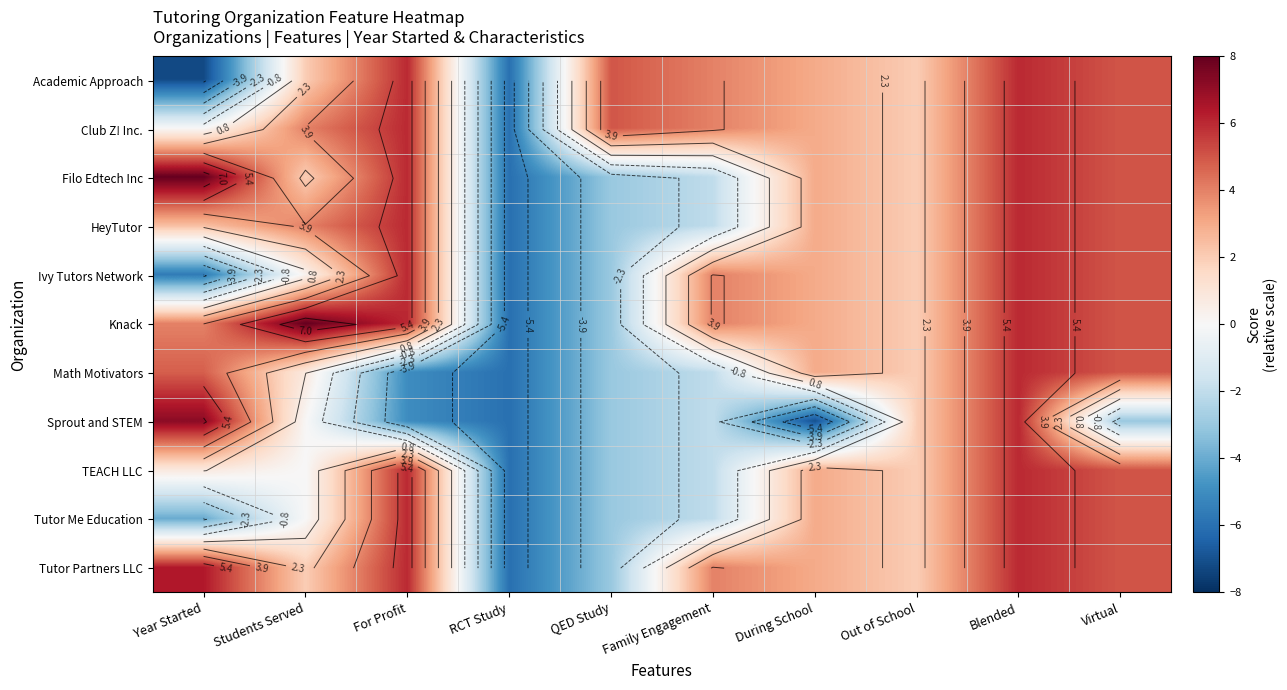

At which category is the sum across all series the highest?

Blended